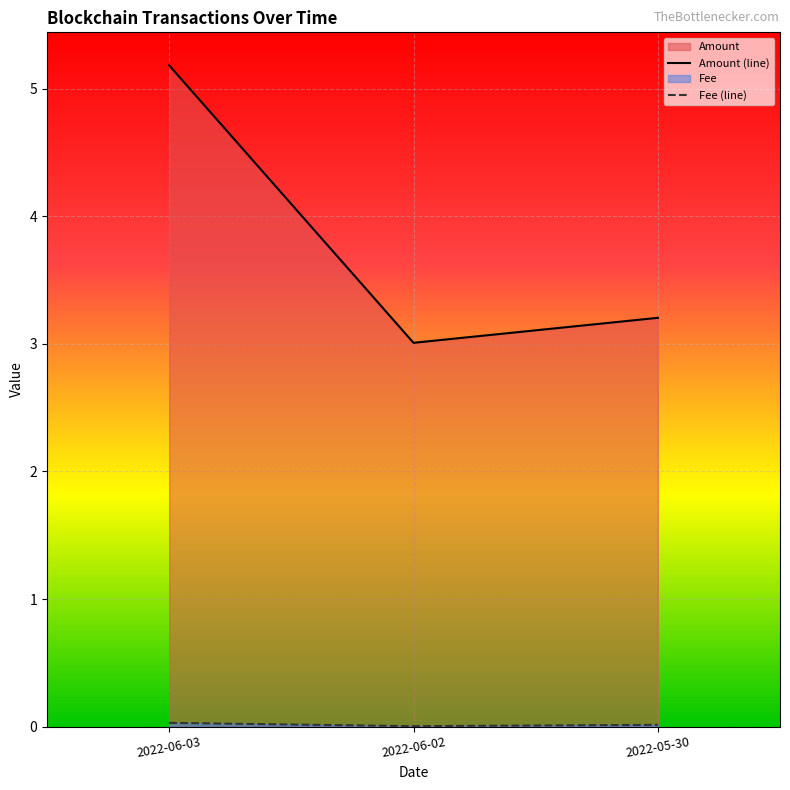

Does the chart display data point markers on the line(s)?

No